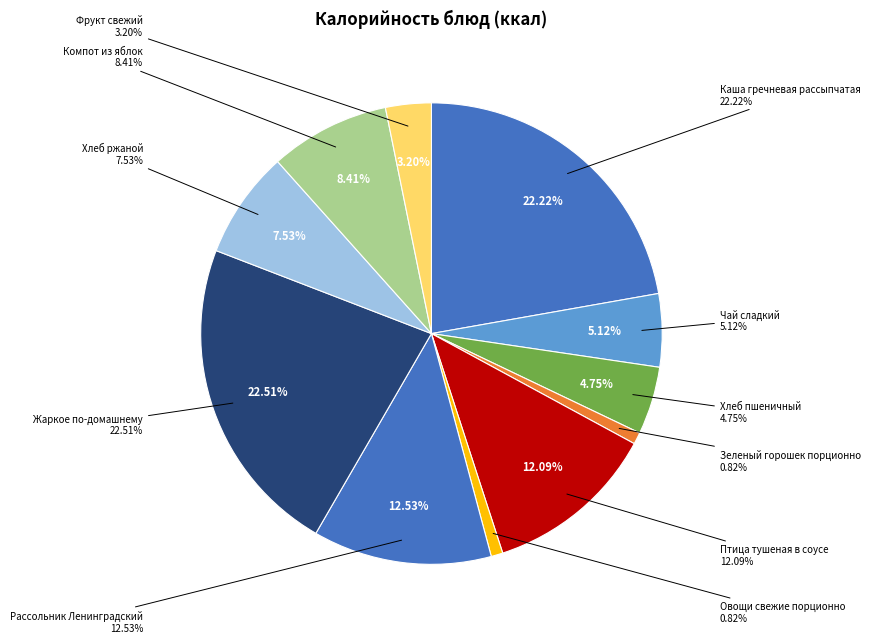

Does Компот из яблок account for over 50% of the chart?

No